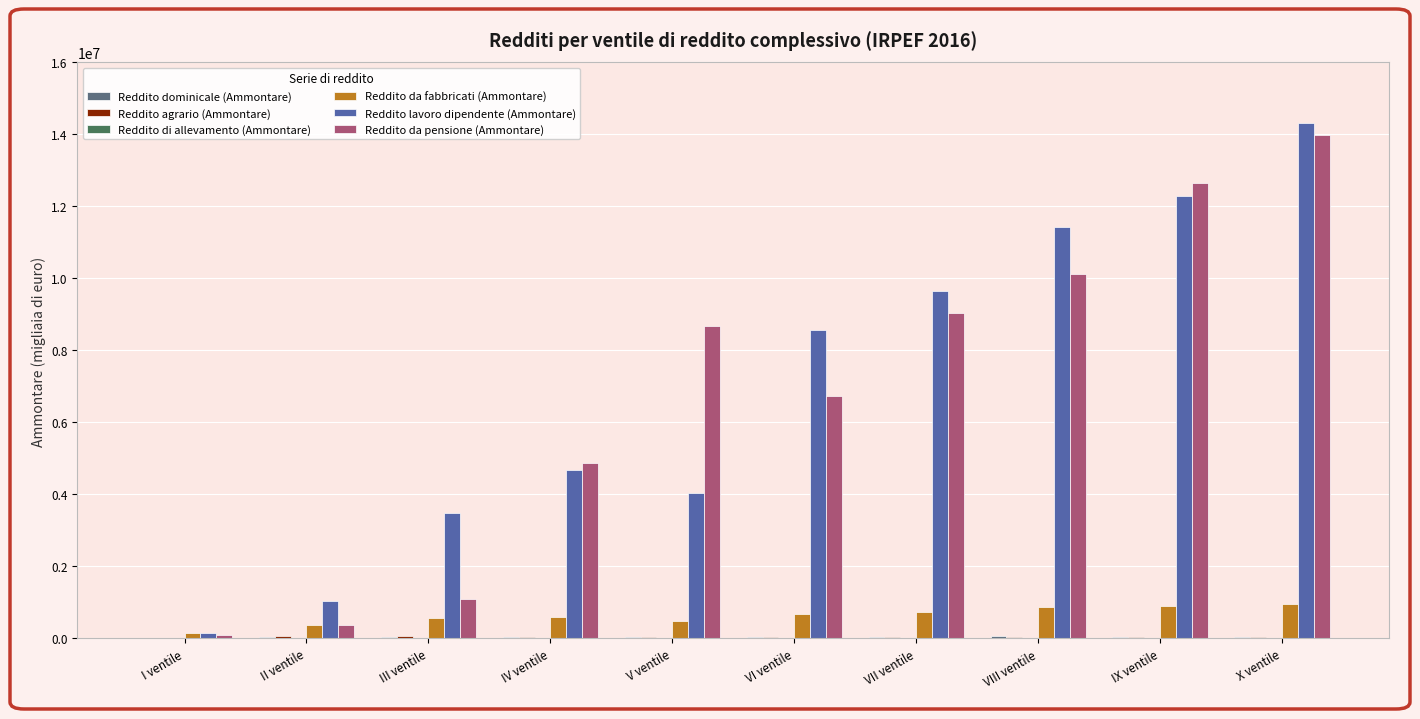

What is the difference between the Reddito da pensione (Ammontare) values at VI ventile and VII ventile?

2305034